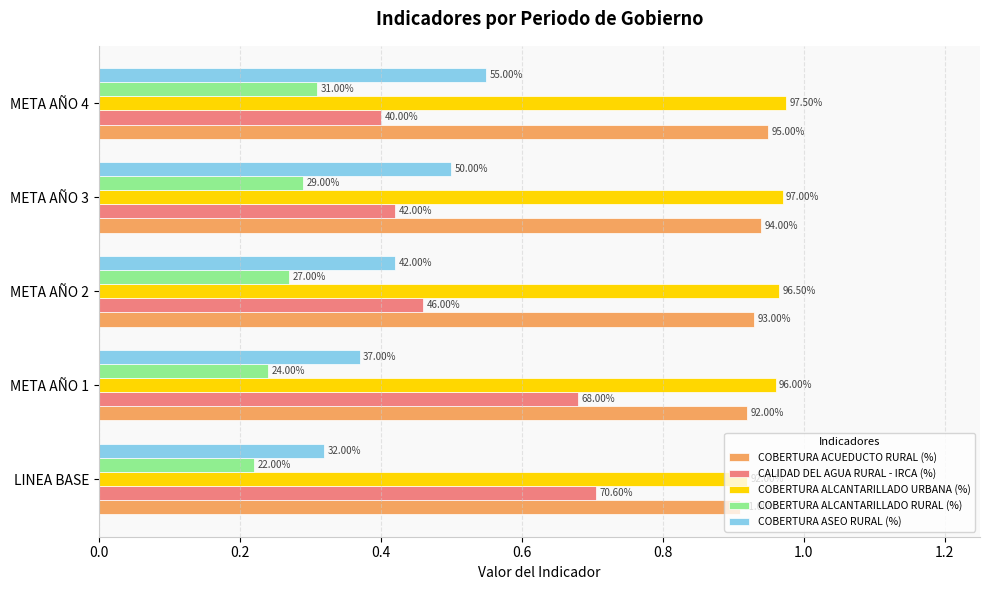

Which series has the widest spread of values?

CALIDAD DEL AGUA RURAL - IRCA (%)